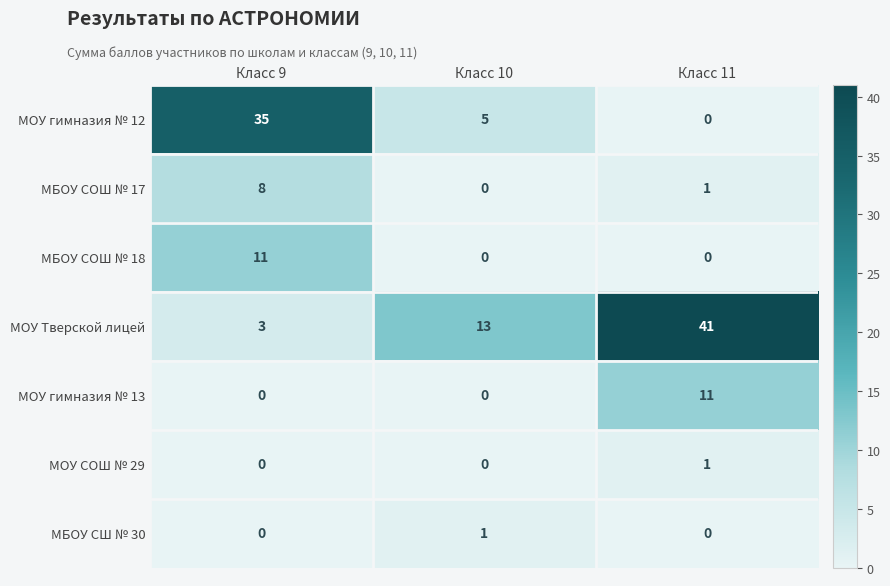

The МОУ гимназия № 12 series shows 9 at Класс 10. True or false?

False